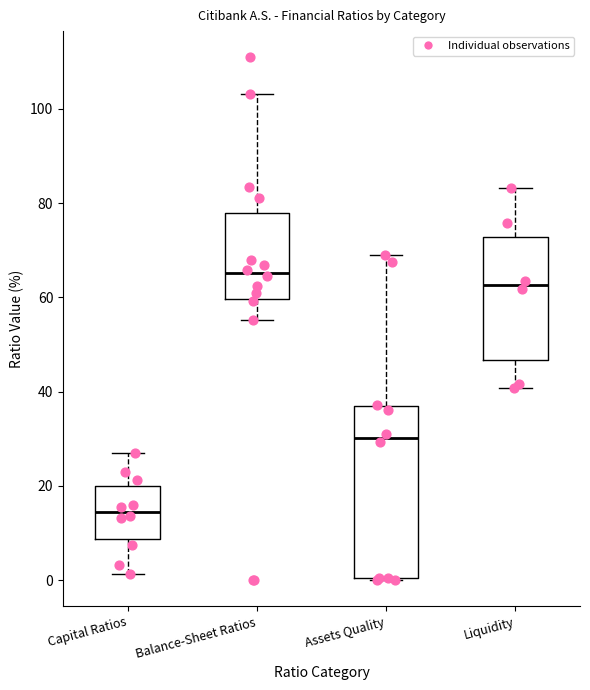

Comparing the boxes themselves (not the whiskers), which one is the tallest?

Assets Quality